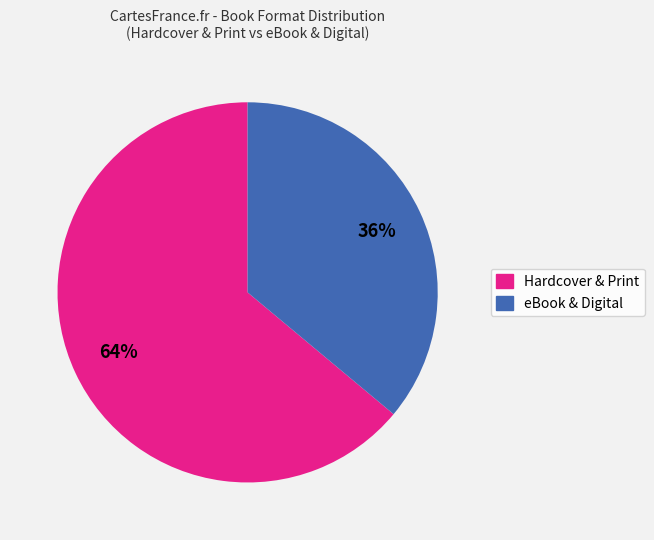

To the nearest percent, what is the difference between the largest and smallest slice percentages?

28%